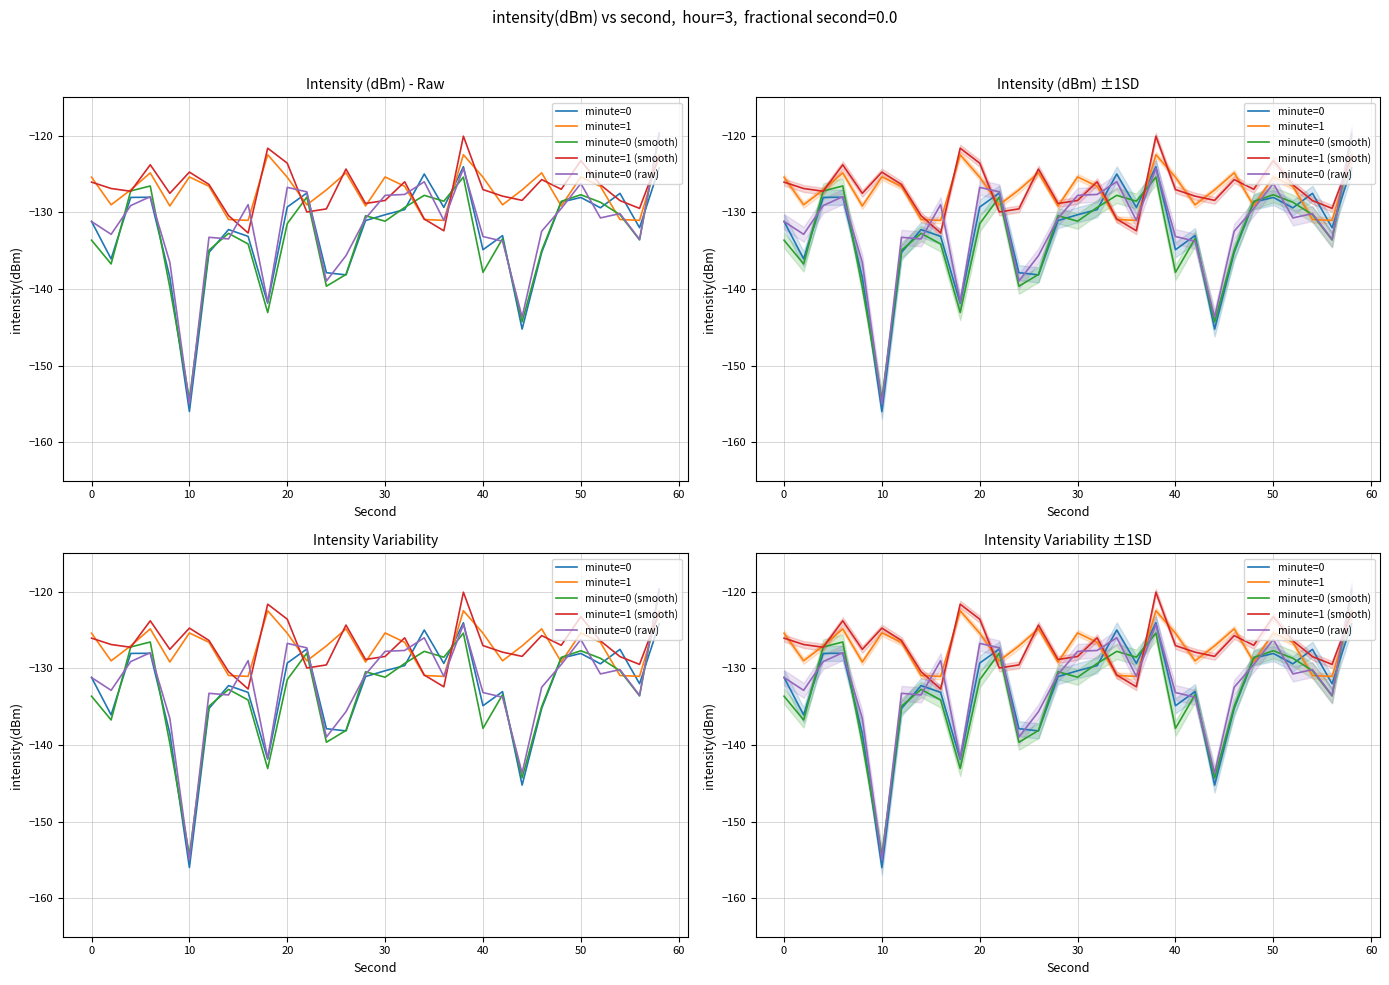

At how many categories does at least one series exceed -134?

30